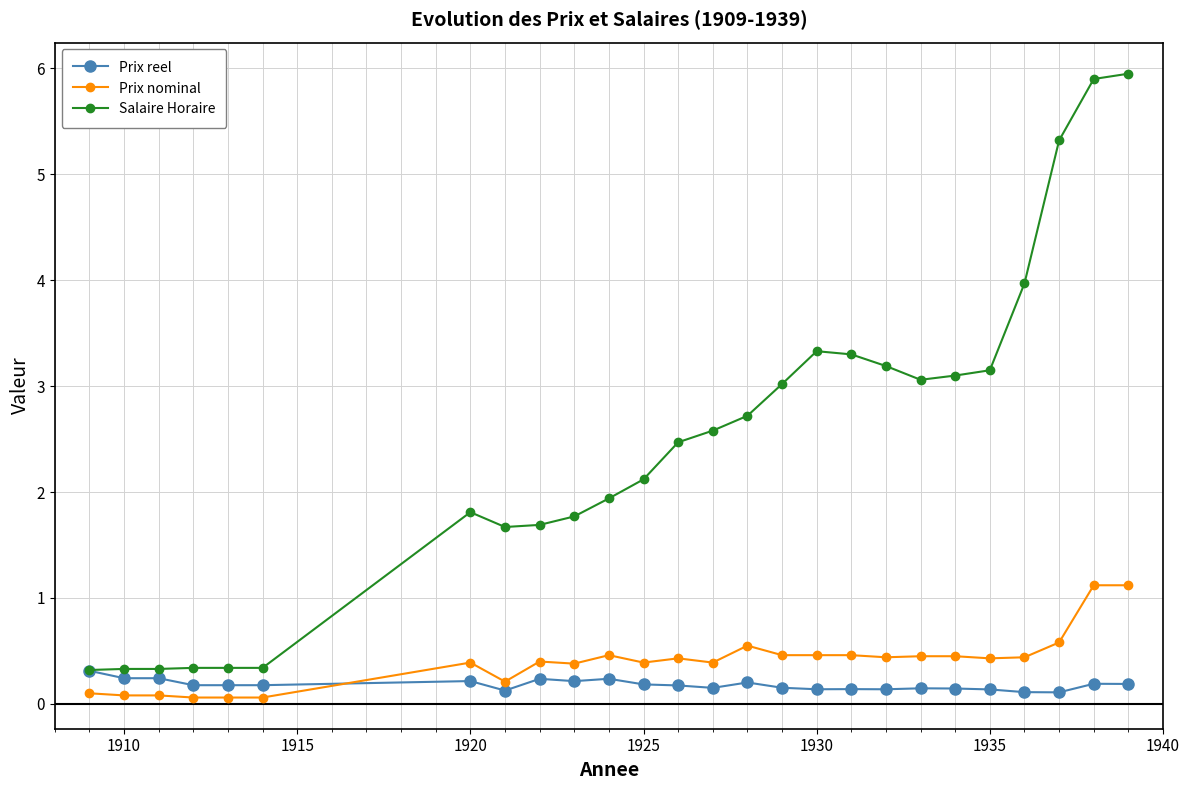

What is the minimum value shown in the chart?

0.1